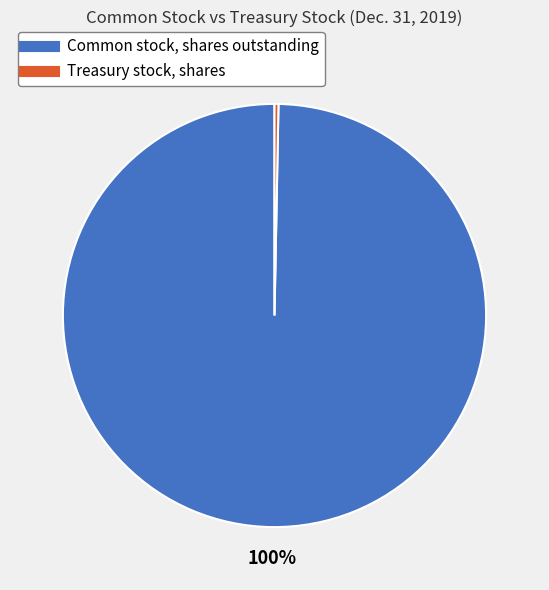

Does any single category account for the majority?

Yes